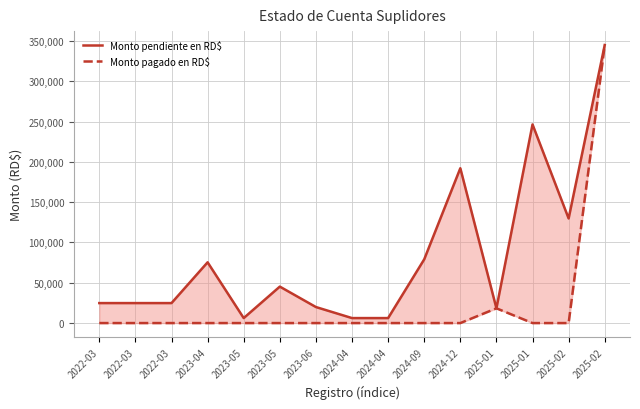

What are all the series names shown in the legend?

Monto pendiente en RD$, Monto pagado en RD$